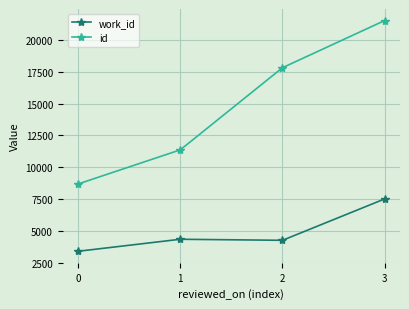

What are all the series names shown in the legend?

work_id, id